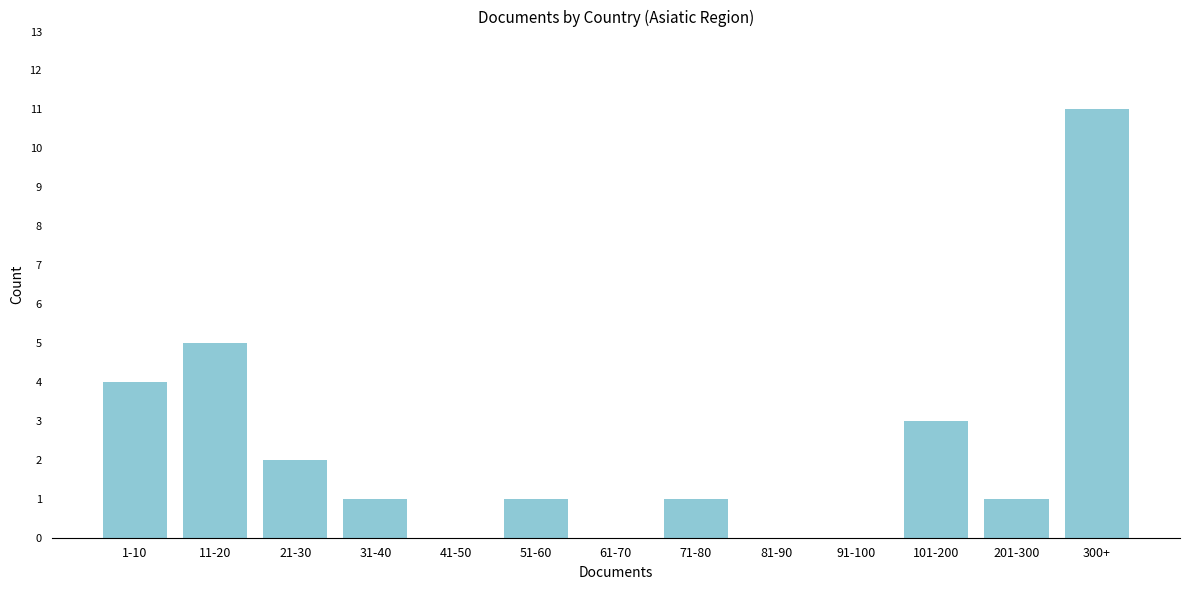

Reading left to right, what are all the values shown in this chart?

1-10=4	11-20=5	21-30=2	31-40=1	41-50=0	51-60=1	61-70=0	71-80=1	81-90=0	91-100=0	101-200=3	201-300=1	300+=11